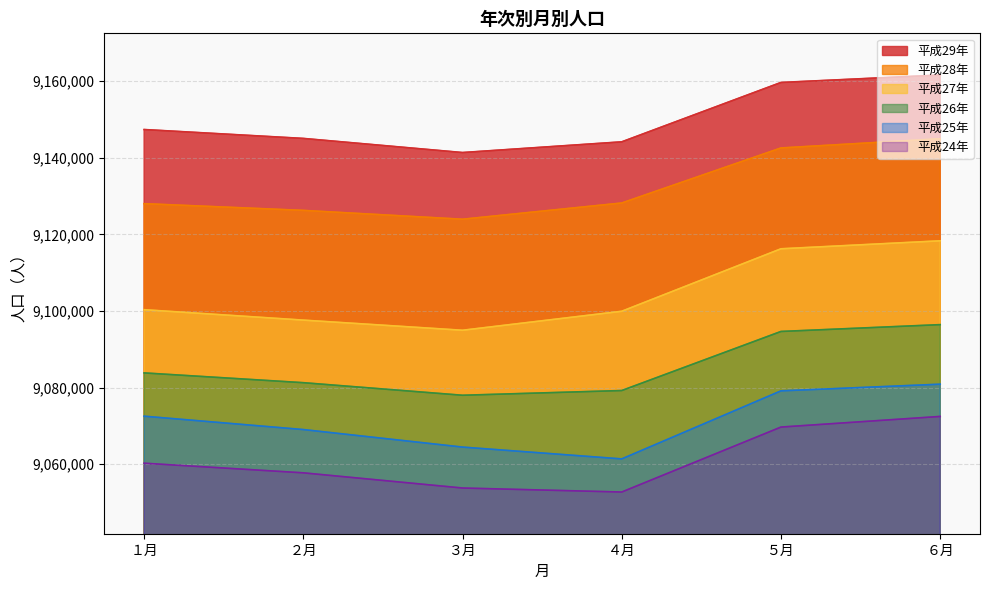

How many lines are shown in the chart?

6